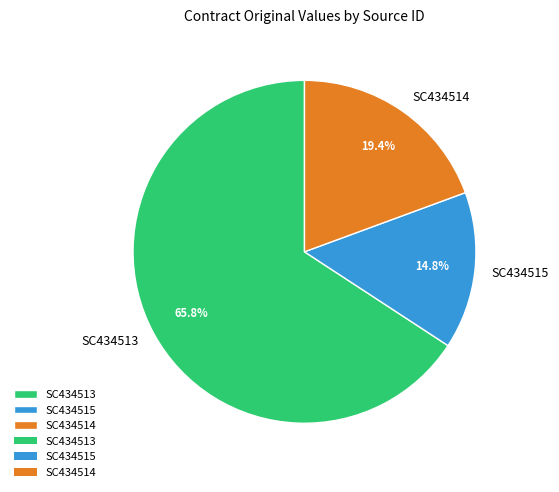

To the nearest percent, what is the average slice percentage?

33%